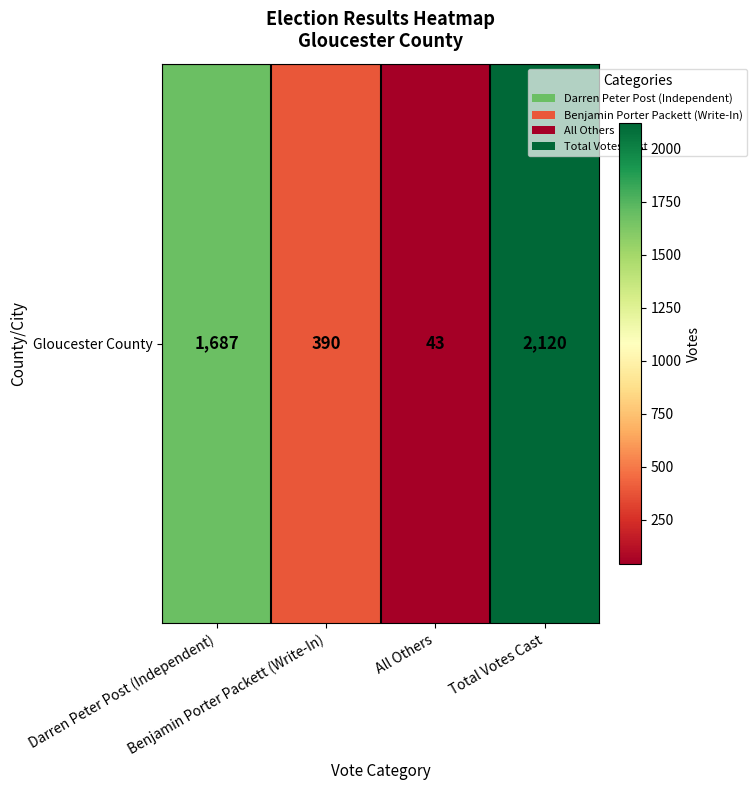

Is it true that the value at Total Votes Cast is 3158?

False